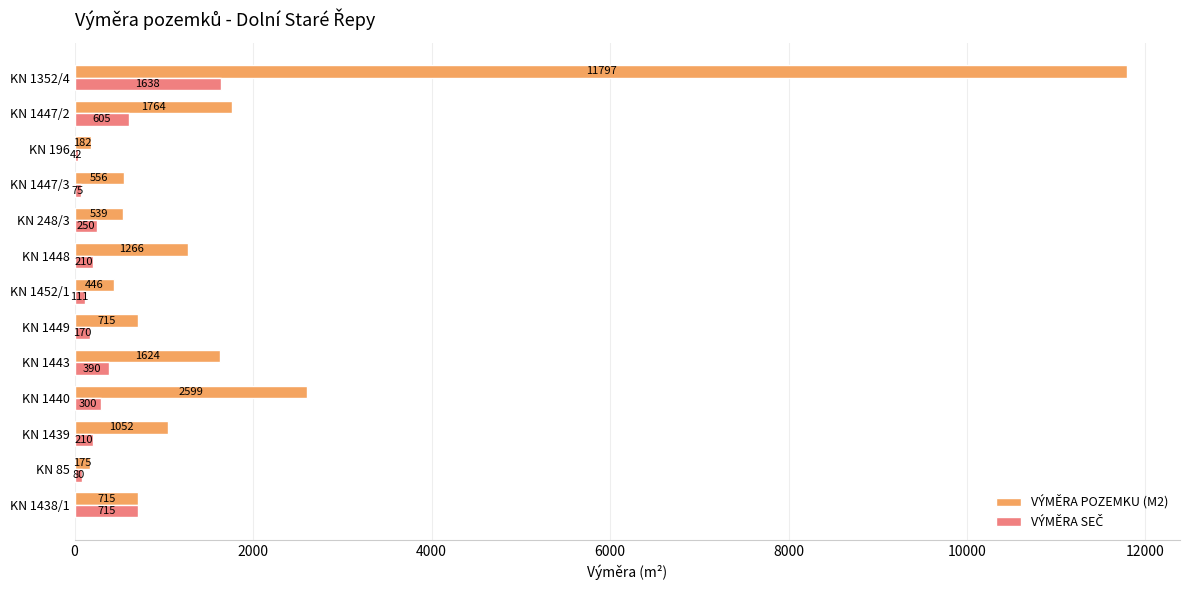

Which series has the widest spread of values?

VÝMĚRA POZEMKU (M2)